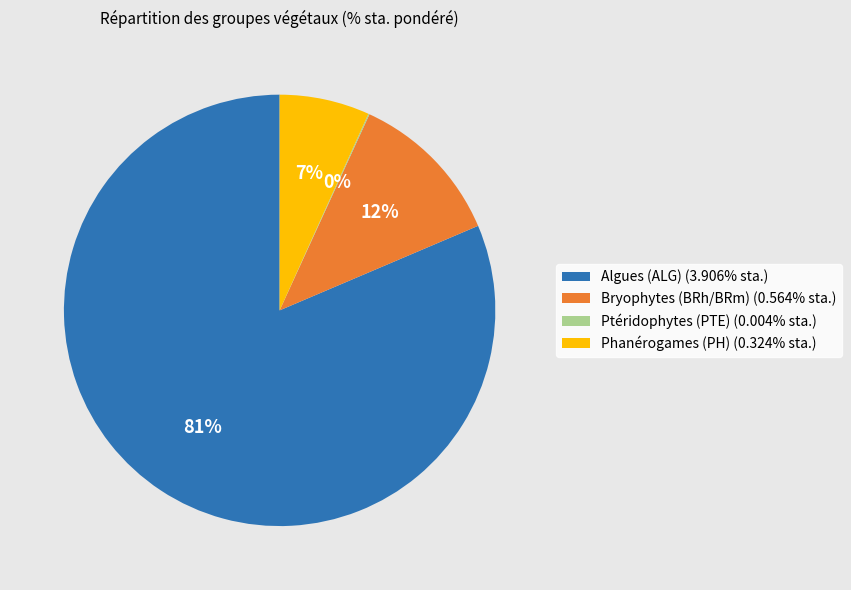

Is there a majority slice in this chart?

Yes